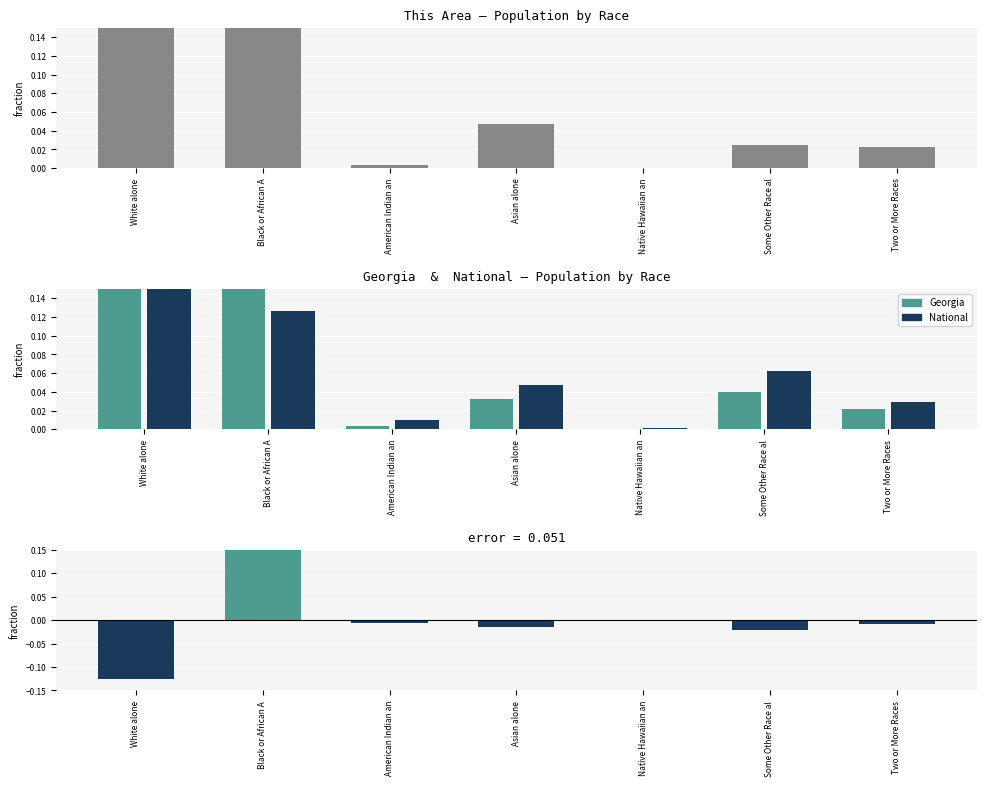

The Georgia − National series shows -0.0 at Some Other Race al. True or false?

True